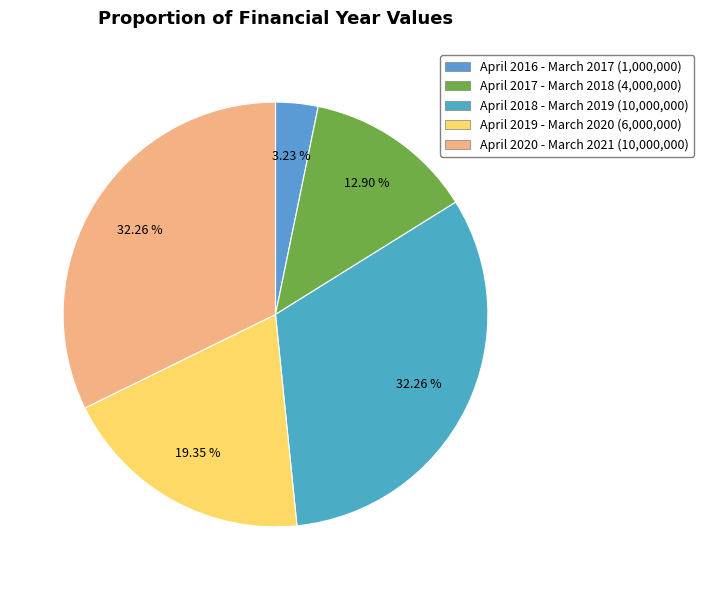

What is the largest slice in the pie chart?

April 2018 - March 2019